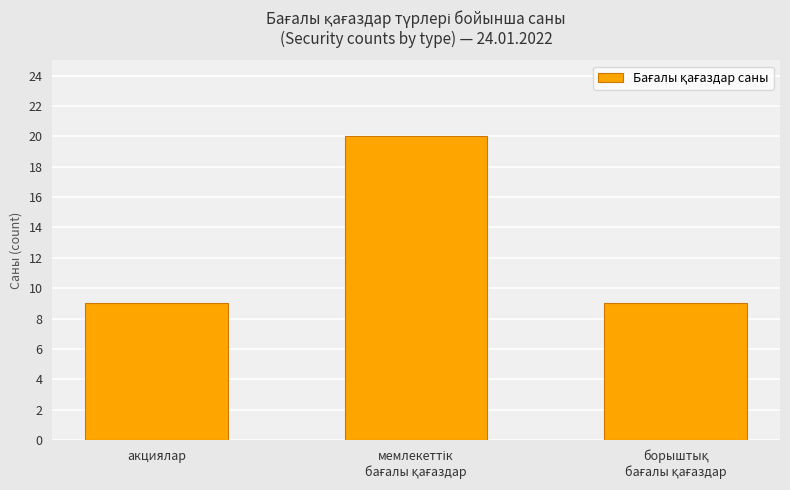

What is the maximum value shown in the chart?

20